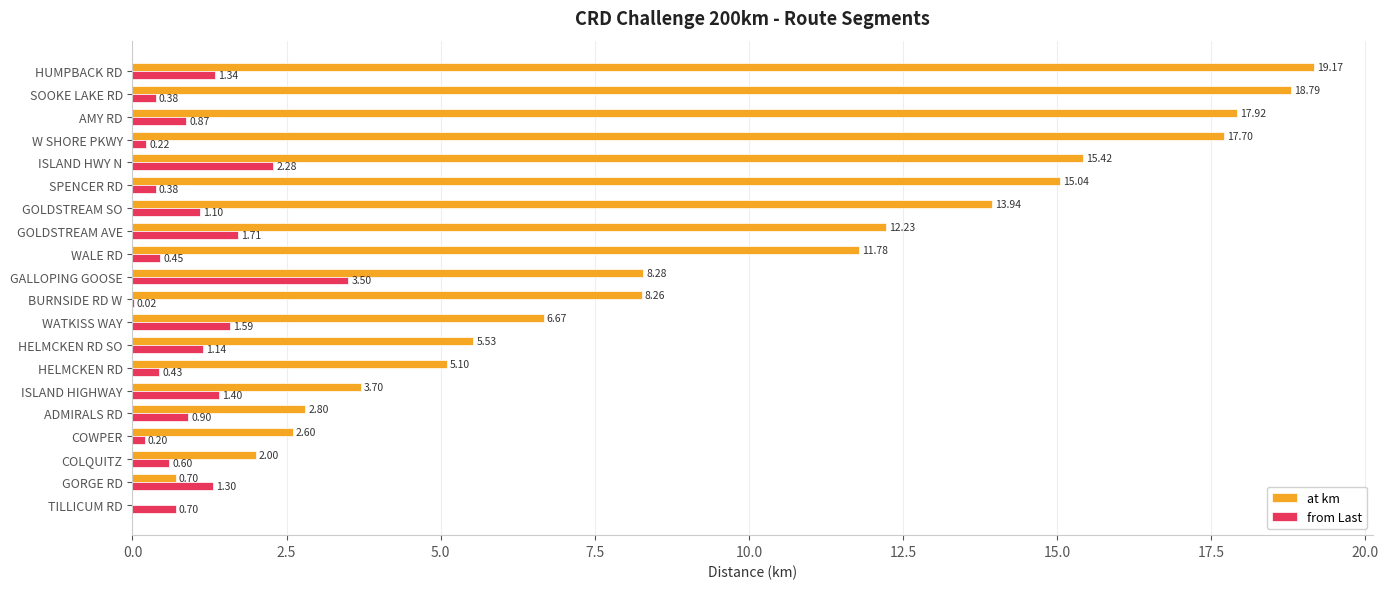

What is the maximum value shown in the chart?

19.2